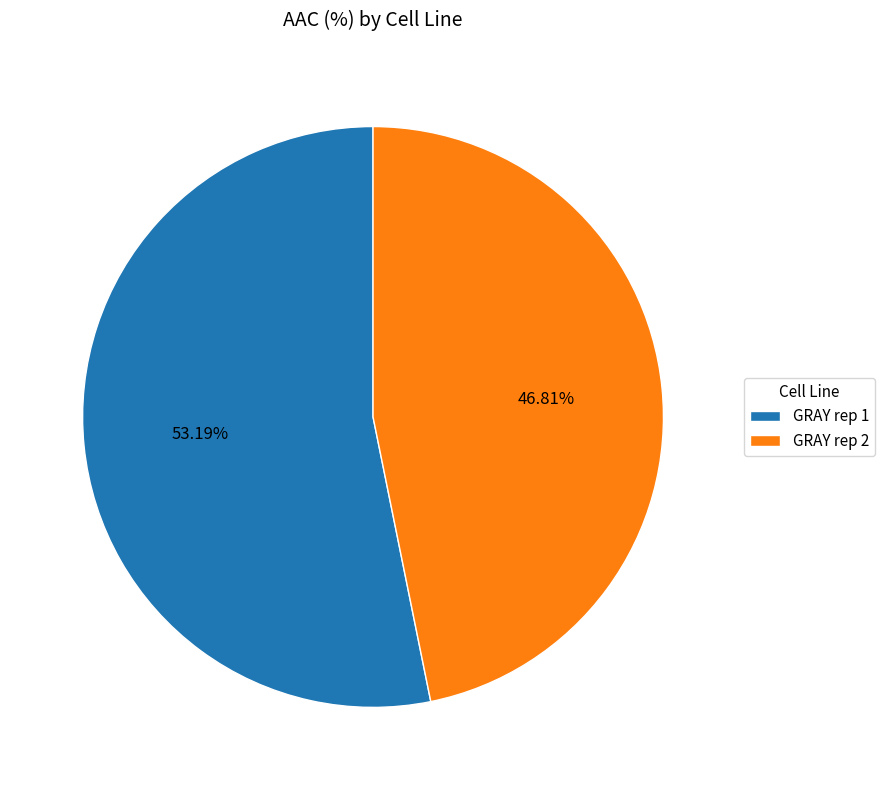

Rank the categories by value from lowest to highest.

GRAY rep 2, GRAY rep 1